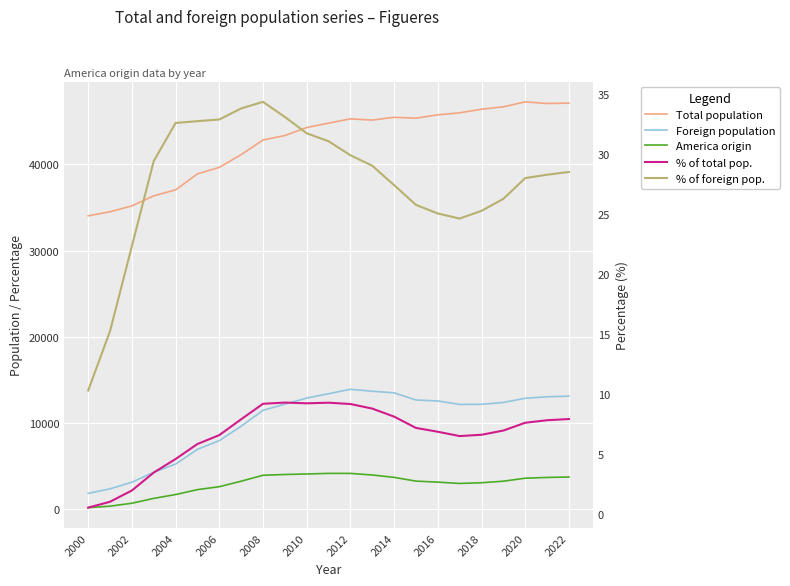

True or false: % of foreign pop. and % of total pop. intersect in this chart.

False